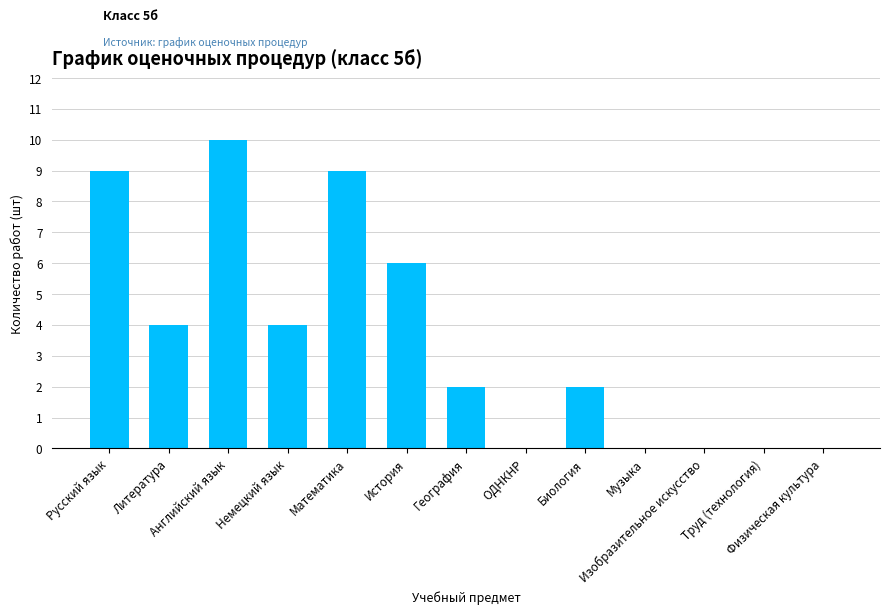

What is the sum of all values?

46